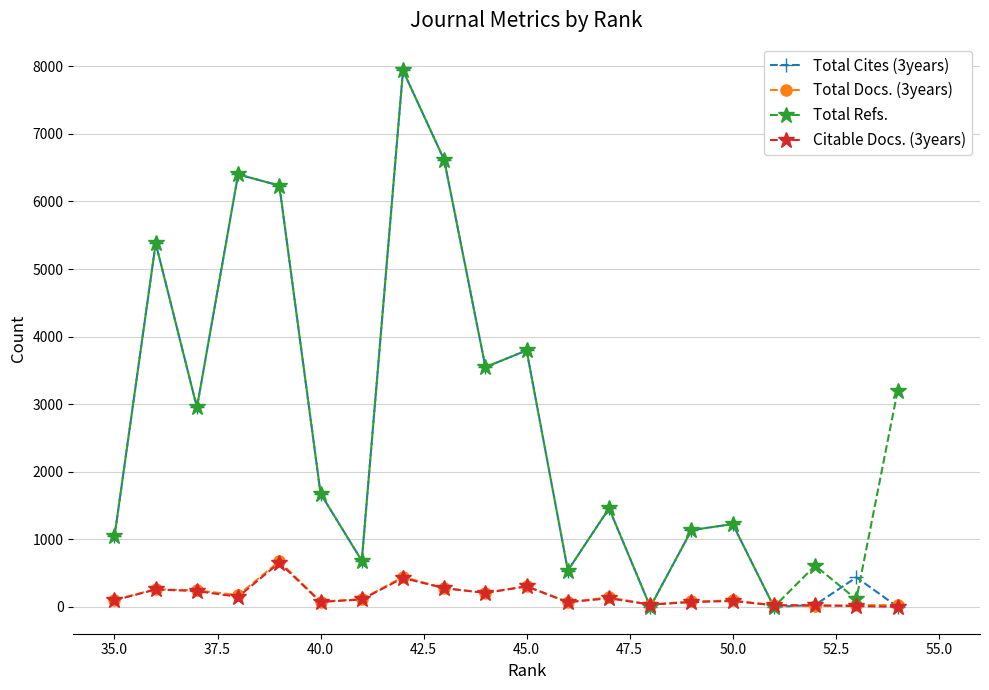

Does the chart have visible grid lines?

Yes